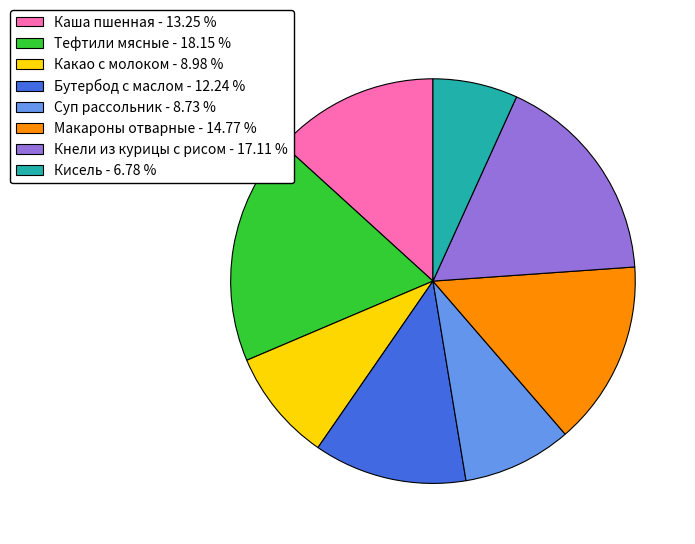

Approximately how many times larger is the value at Макароны отварные - 14.77 % compared to Каша пшенная - 13.25 %?

1.1